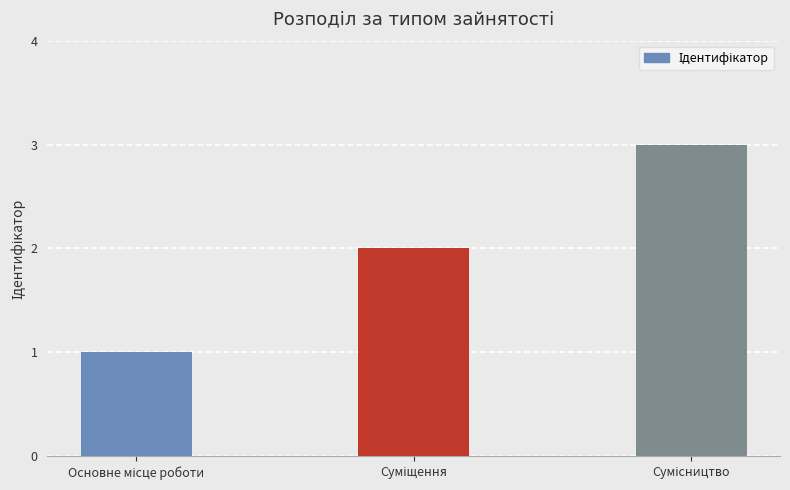

How many bars are there in total?

3